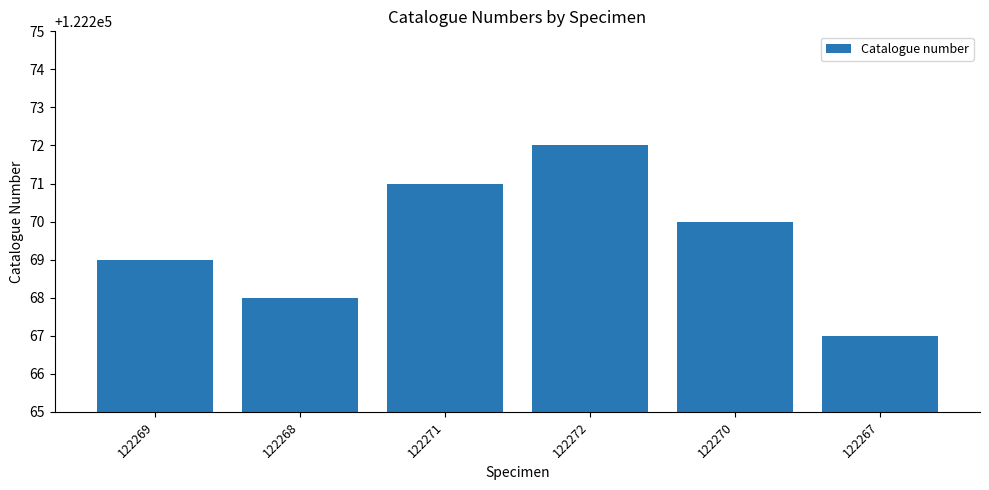

Are the bars horizontal?

No